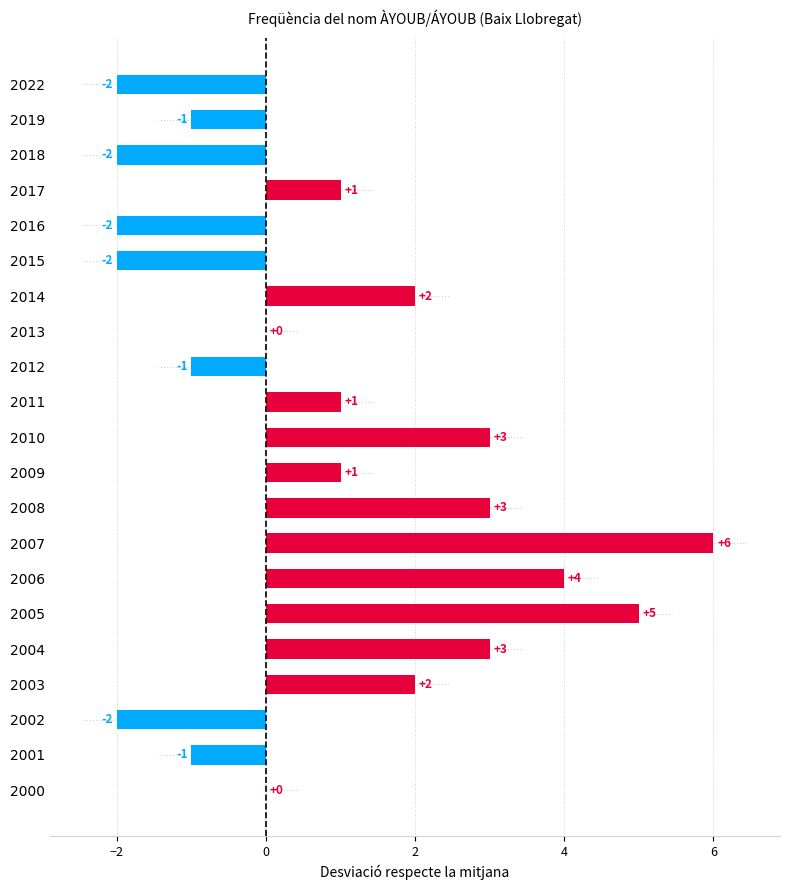

True or false: the data shows 5 at 2008.

False